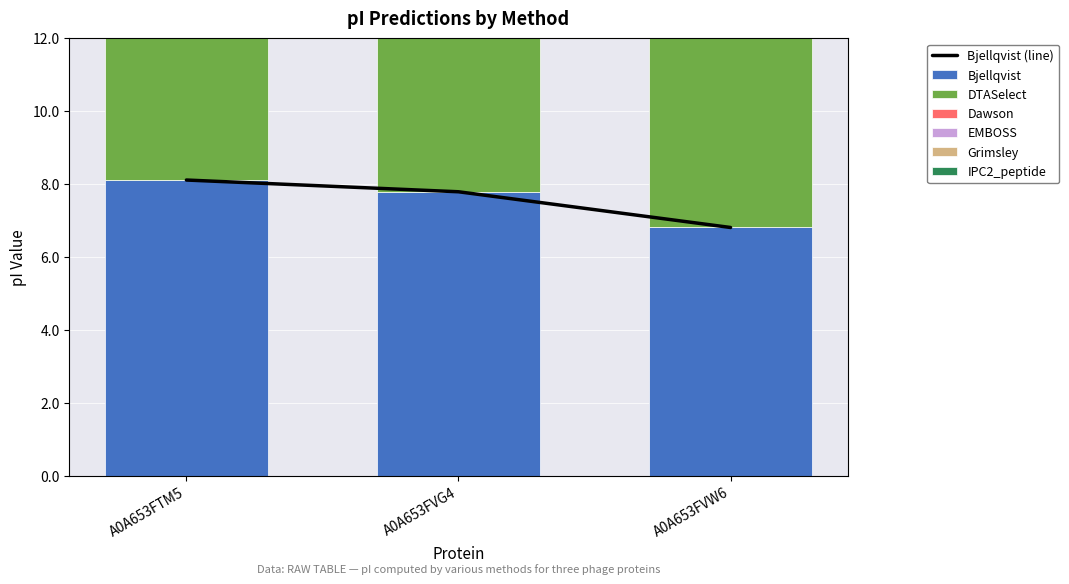

Rank the categories by Grimsley value from lowest to highest.

A0A653FVG4, A0A653FVW6, A0A653FTM5